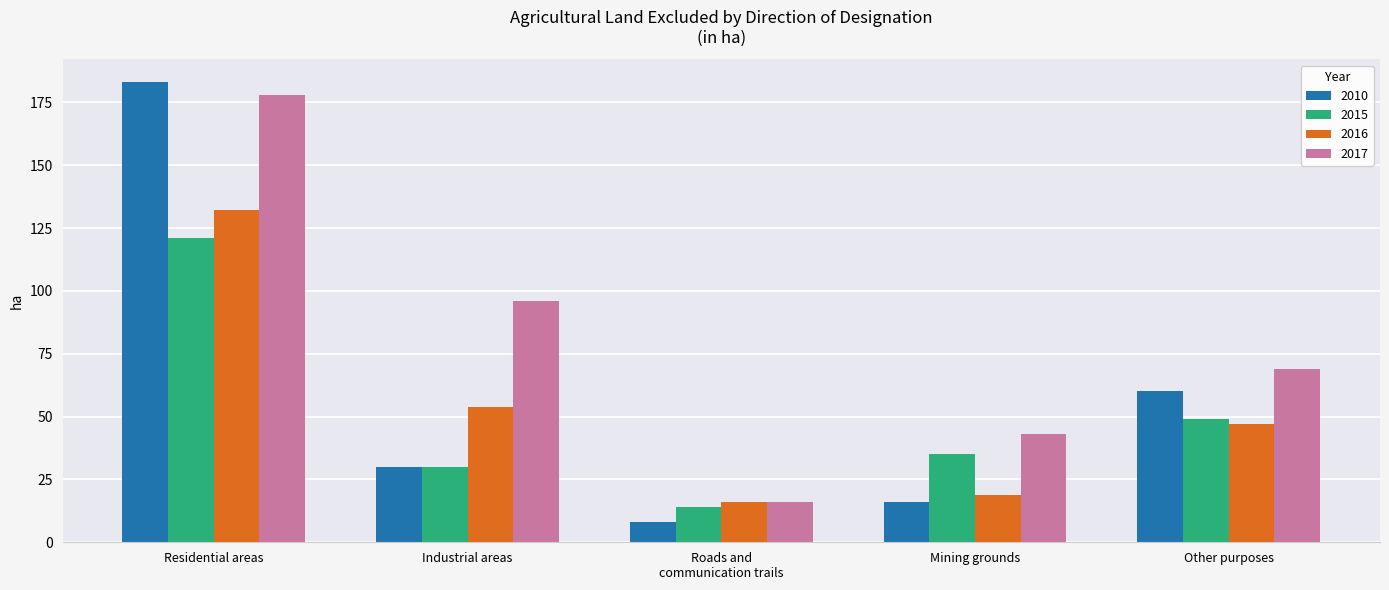

The value of 2010 at Roads and
communication trails is 8. True or false?

True